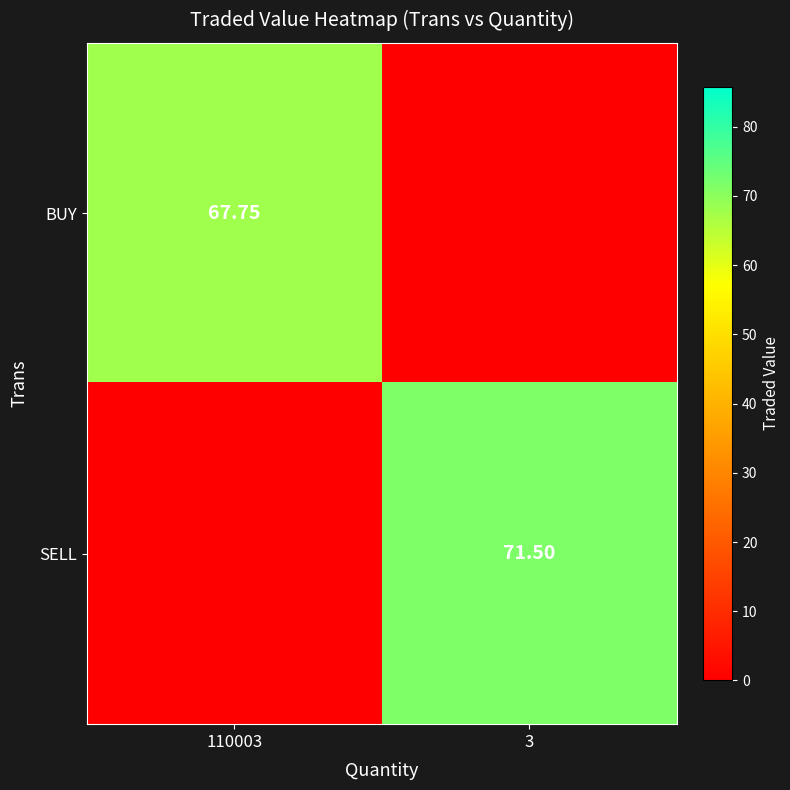

At how many categories does at least one series exceed 19?

2